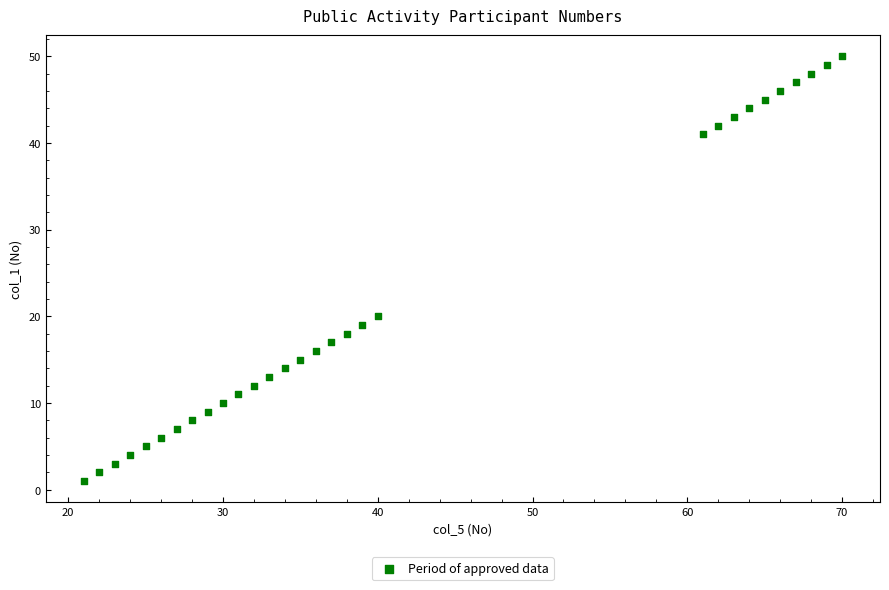

What is the range of X values (max minus min)?

49